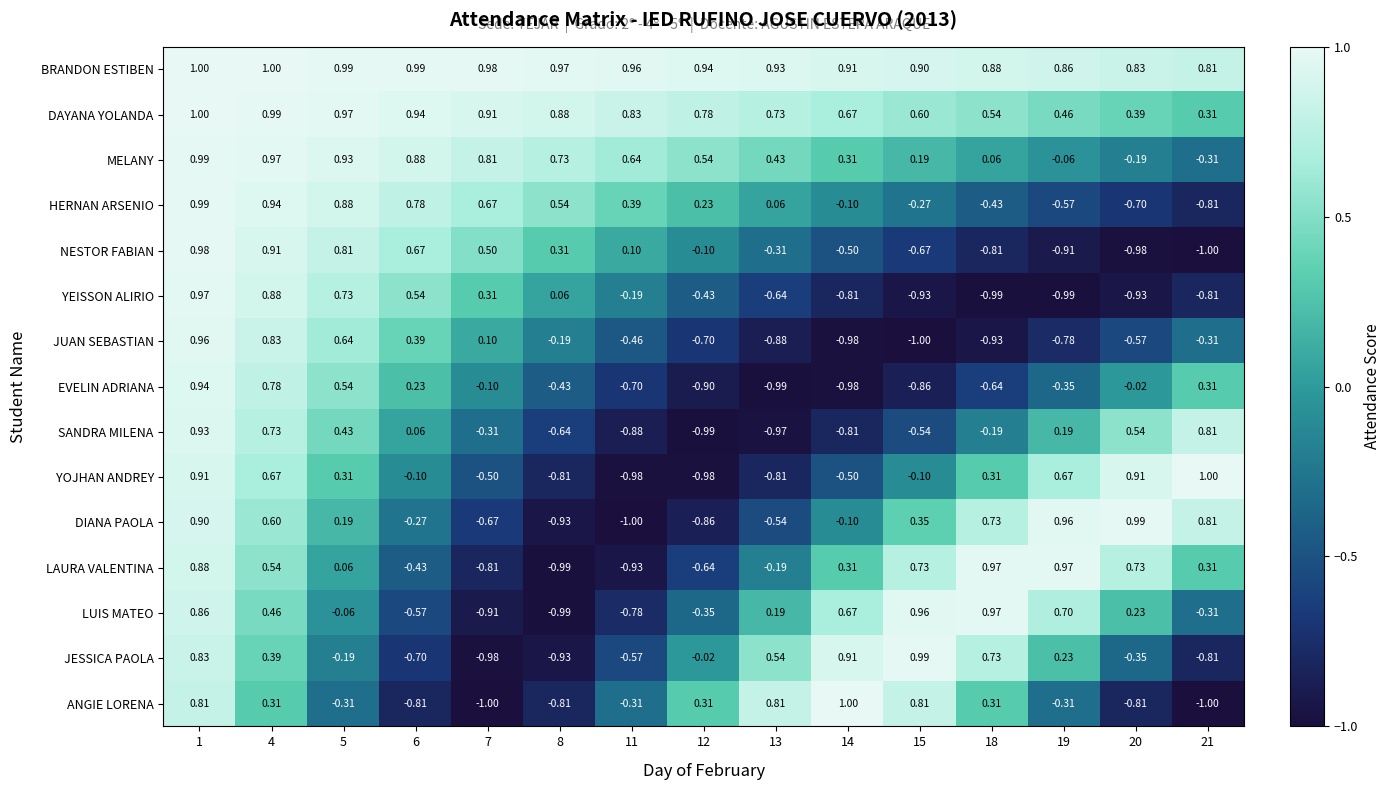

What is the spread (max minus min) of values at 19?

2.0